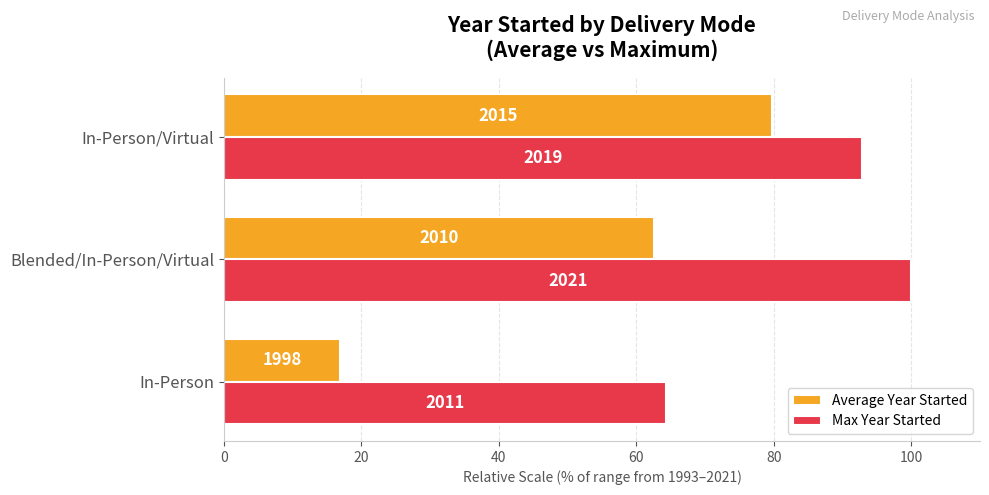

What are all the series names shown in the legend?

Average Year Started, Max Year Started